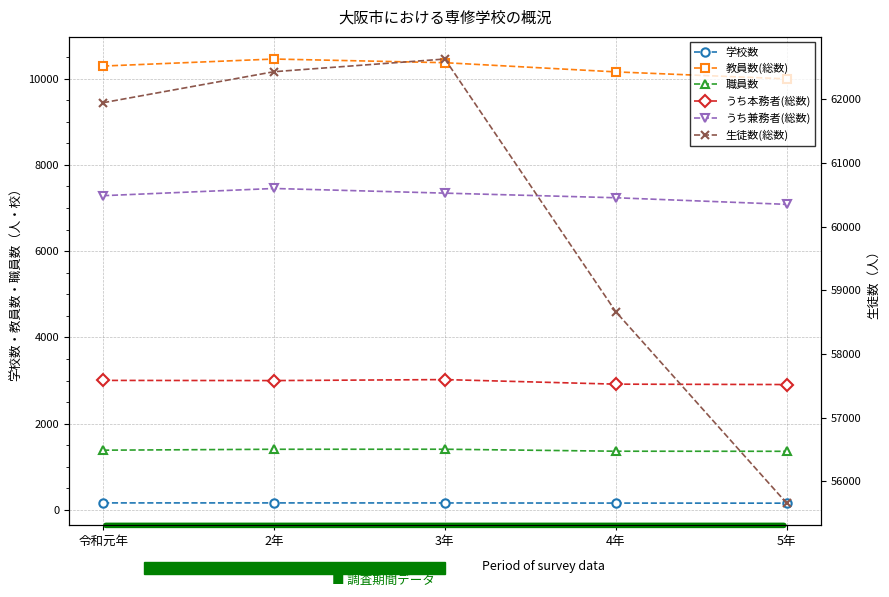

How many data points does each series have?

5